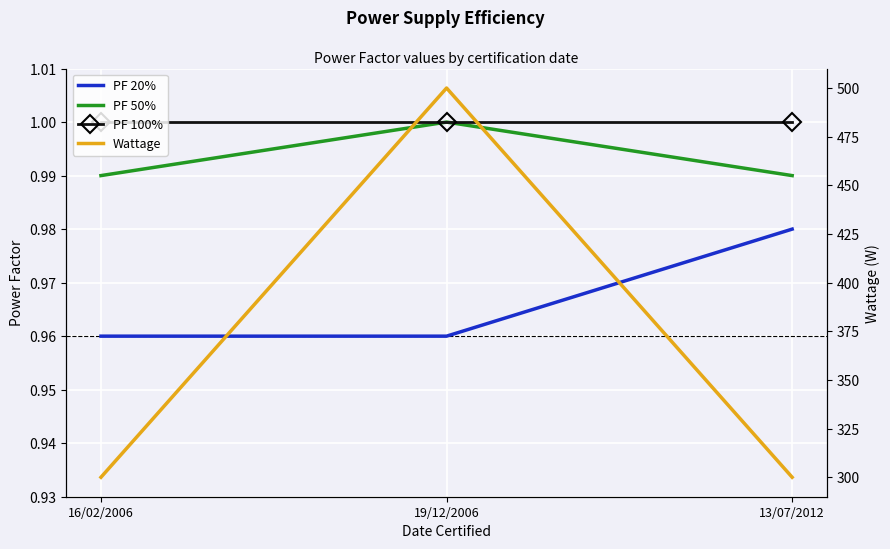

The value of PF 20% at 13/07/2012 is 1.0. True or false?

True